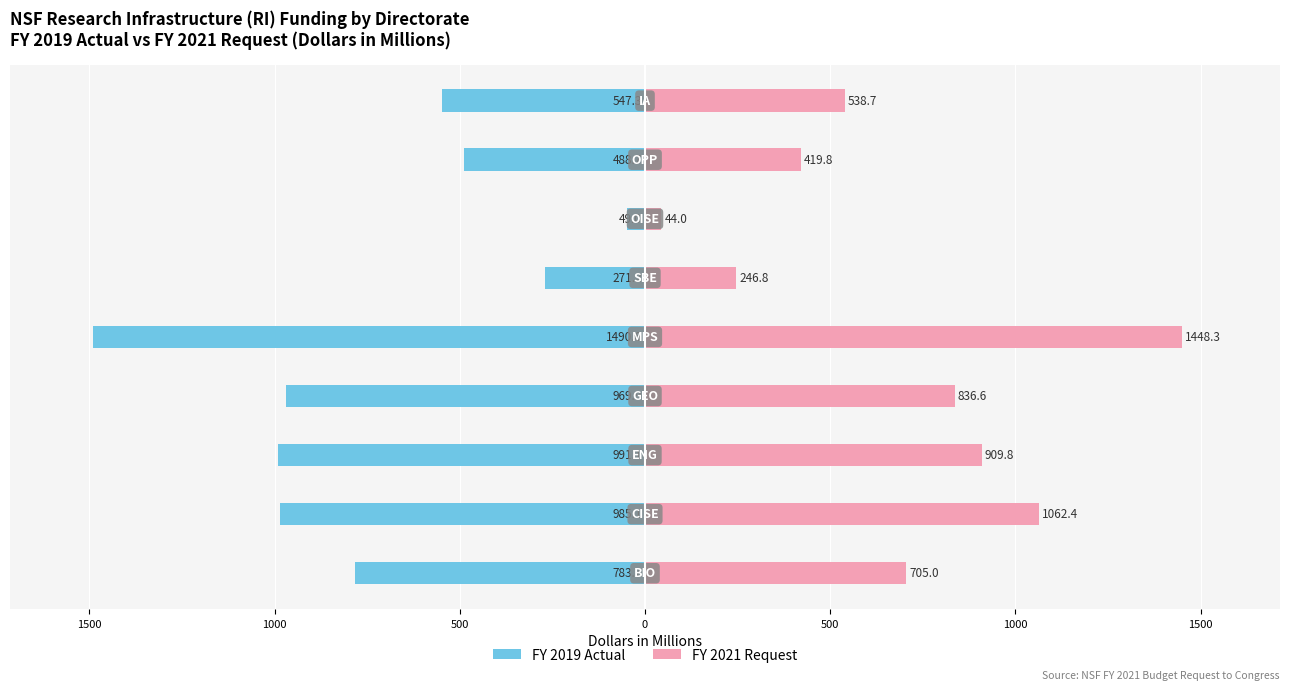

Reading left to right, extract all data points from this chart.

FY 2019 Actual: -783.7	-985.1	-991.1	-969.9	-1490.6	-271.2	-49.0	-488.7	-547.3
FY 2021 Request: 705.0	1062.4	909.8	836.6	1448.3	246.8	44.0	419.8	538.7